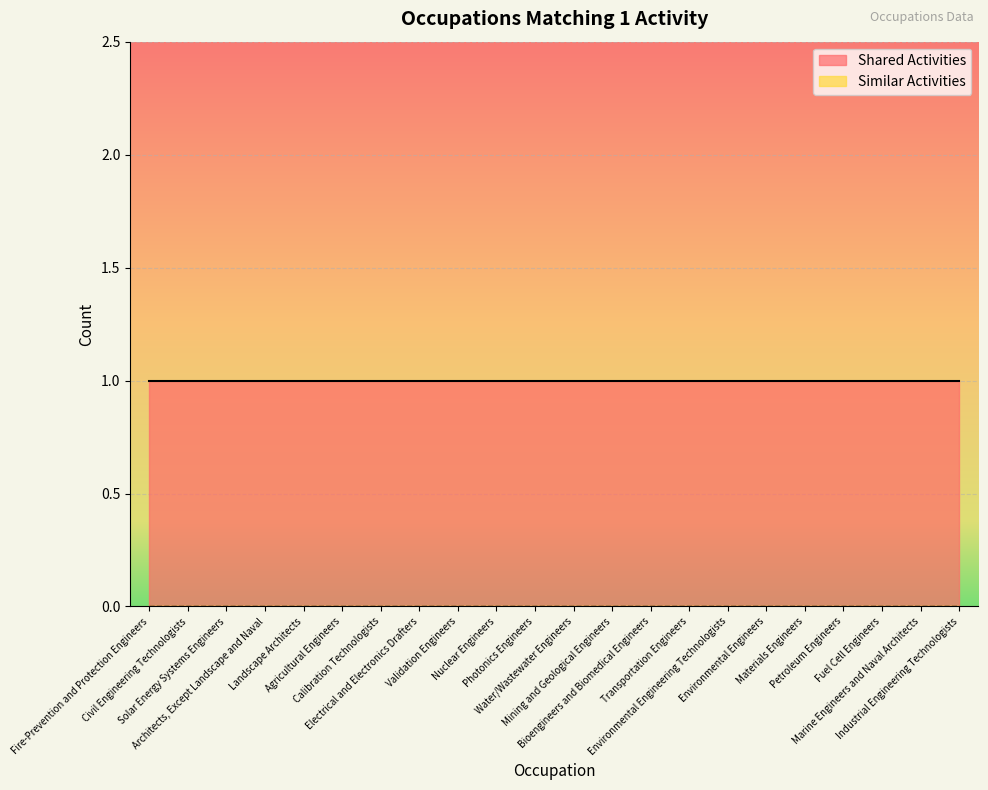

What is the minimum value for Shared Activities?

1